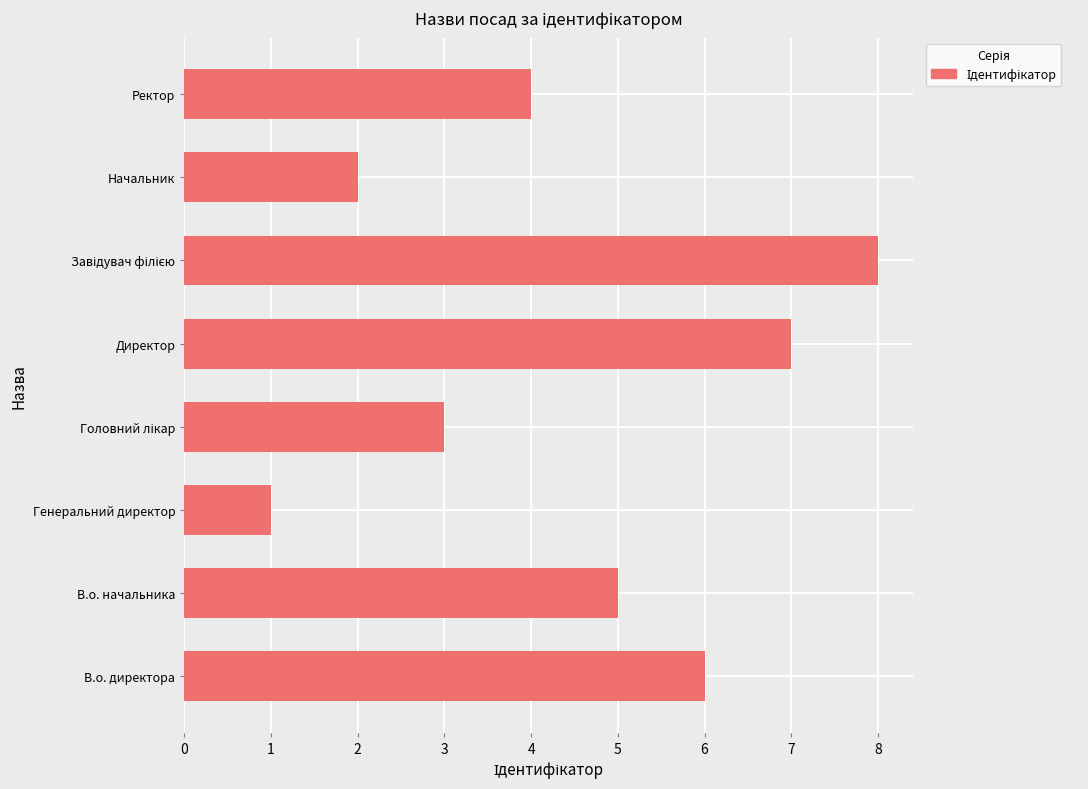

How many values are between 3 and 7?

5